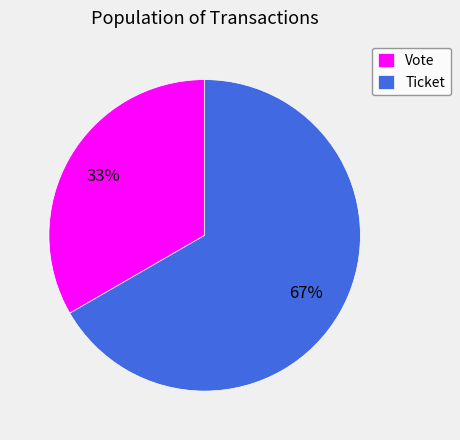

To the nearest percent, what is the combined percentage of Vote and Ticket?

100%